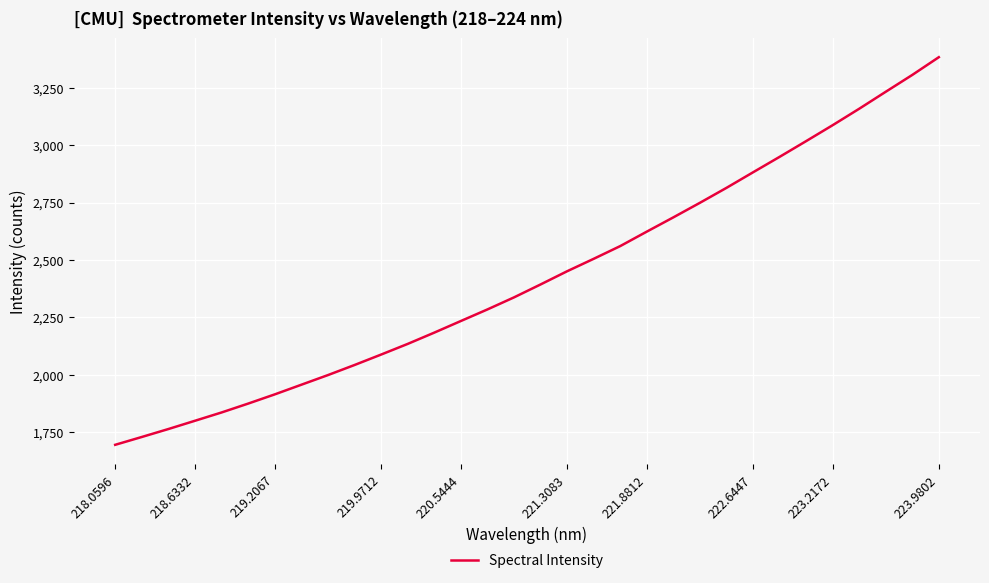

What is the smallest value displayed?

1694.5